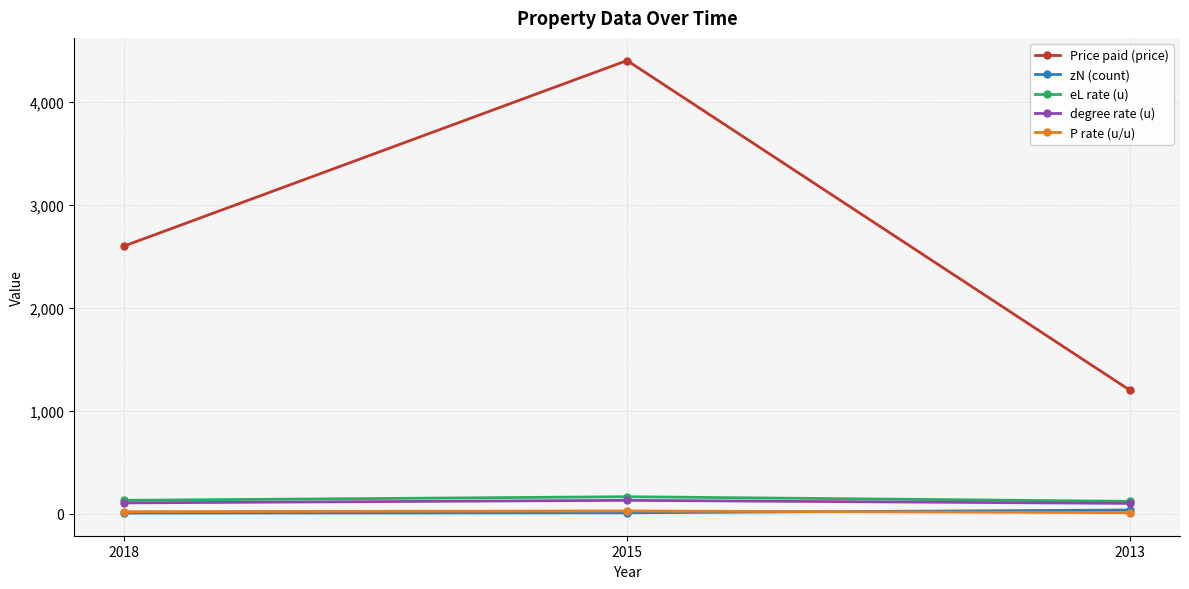

What is the spread (max minus min) of values at 2018?

2594.0